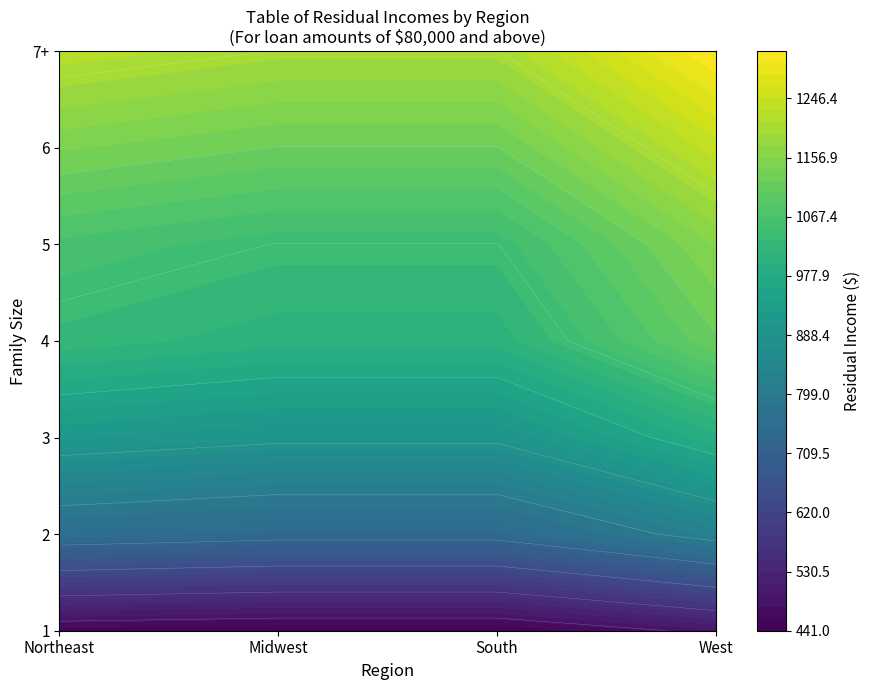

How many series are shown in this chart?

7